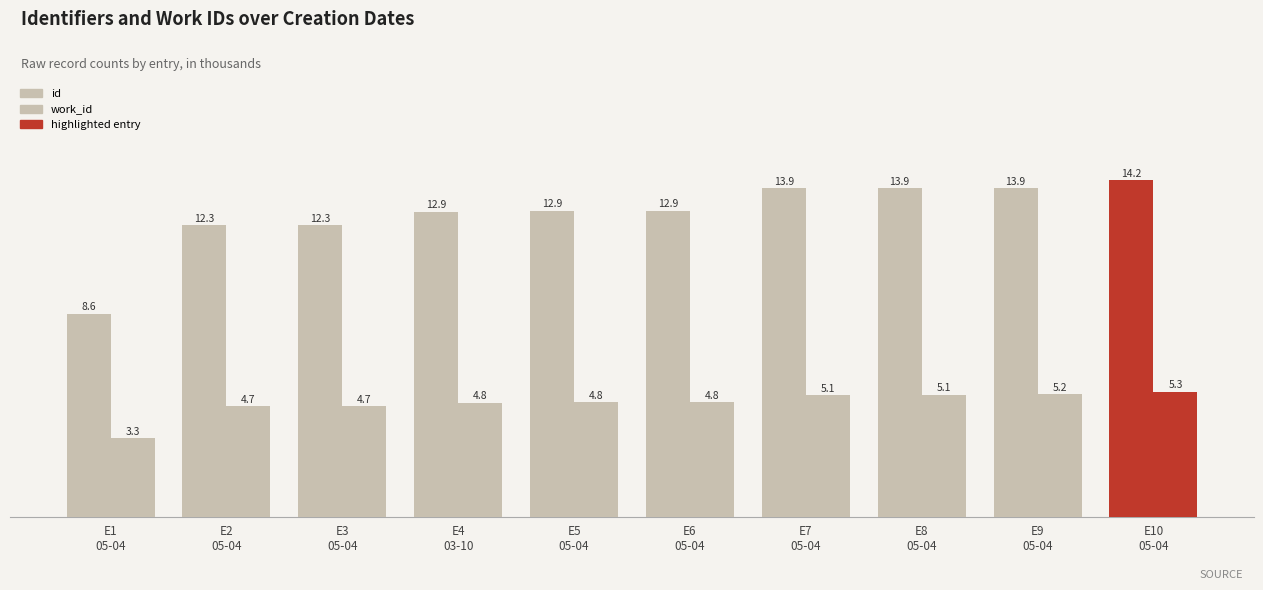

How many data points in id are above 12?

9